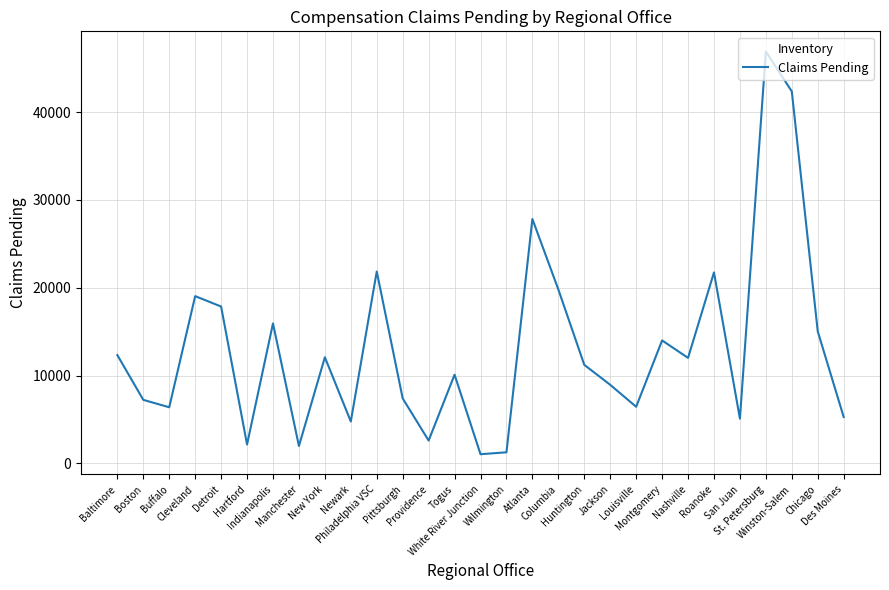

What value does the data have at Roanoke, to the nearest 10?

21750